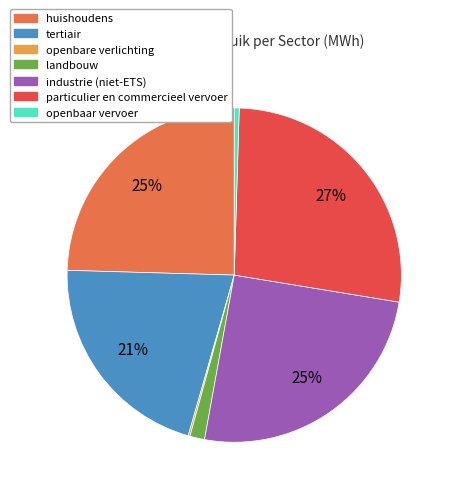

Is the sum of industrie (niet-ETS) and openbaar vervoer greater than half?

No